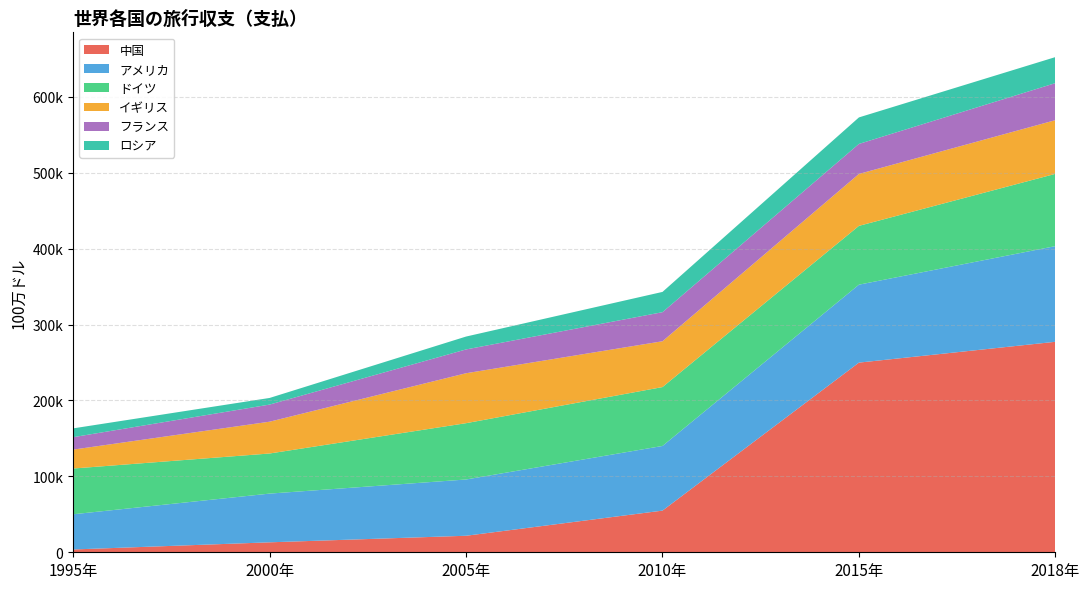

Reading left to right, list all the values displayed in this chart.

中国: 3688	13114	21759	54880	249831	277265
アメリカ: 46379	64174	74111	85165	102666	126009
ドイツ: 60260	52829	74167	77566	77468	95199
イギリス: 24926	41894	65798	60353	68395	70729
フランス: 16358	22537	31347	38297	39521	48790
ロシア: 11599	8731	16972	26693	34932	34271